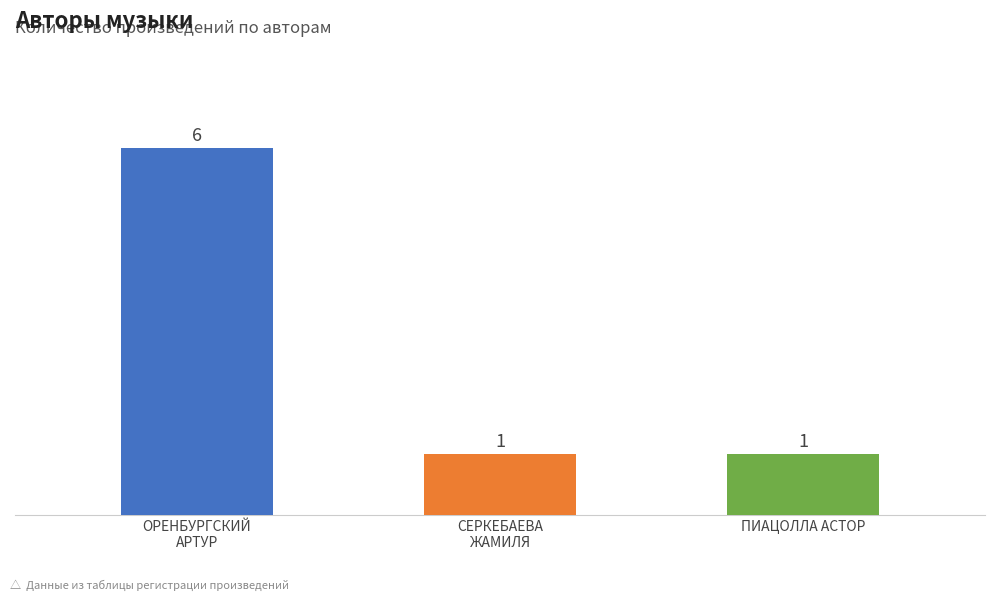

How many data points does each series have?

3